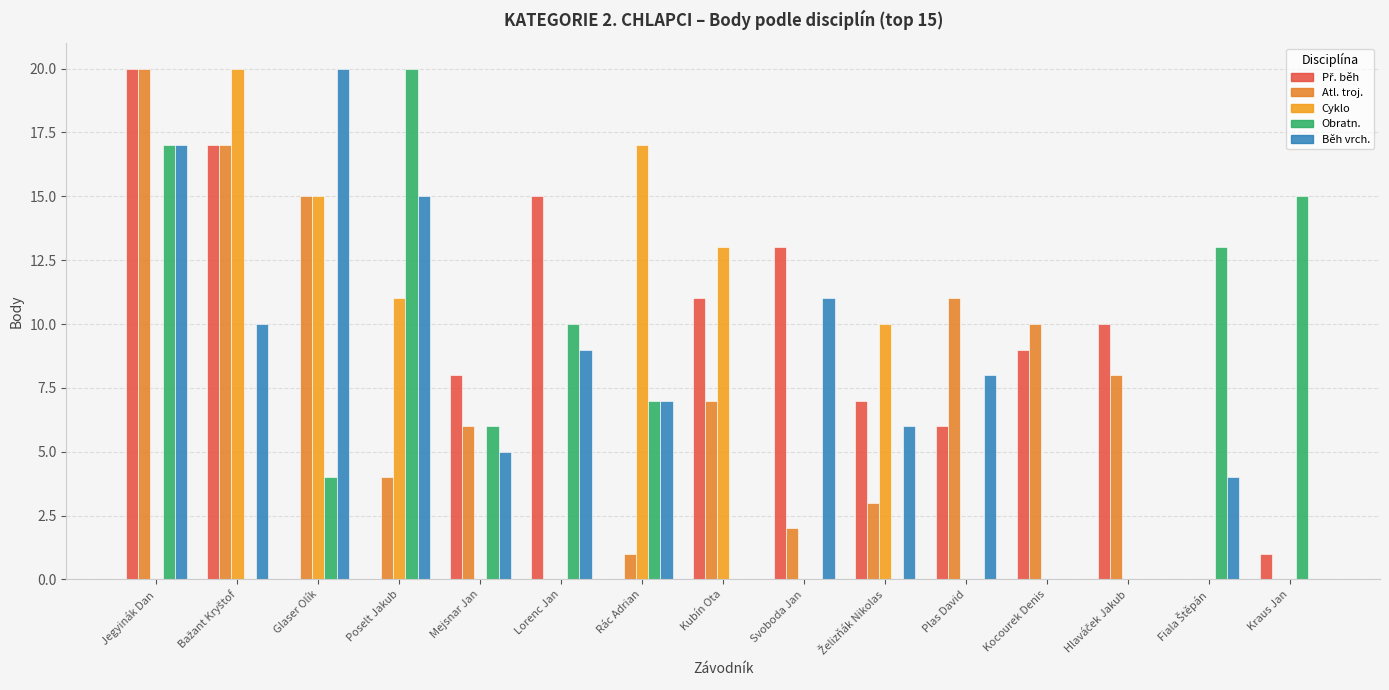

What is the label of the 5th bar from the left?

Mejsnar Jan